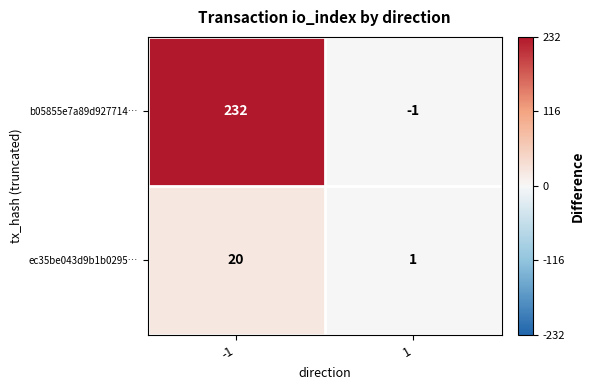

Reading left to right, list all the values displayed in this chart.

b05855e7a89d927714…: -1=232	1=-1
ec35be043d9b1b0295…: -1=20	1=1